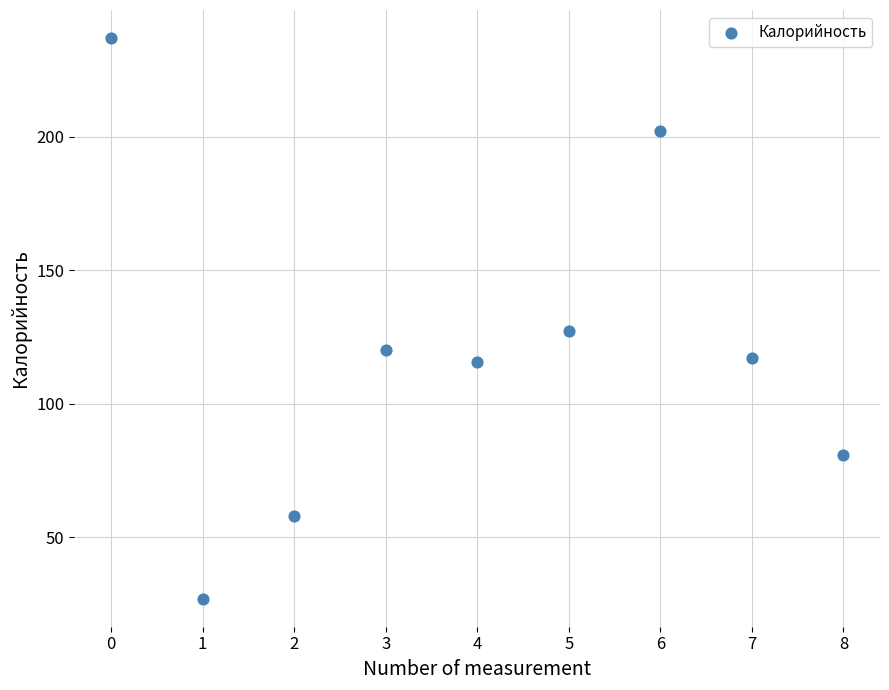

What Y value in the scatter plot is closest to 132?

127.1